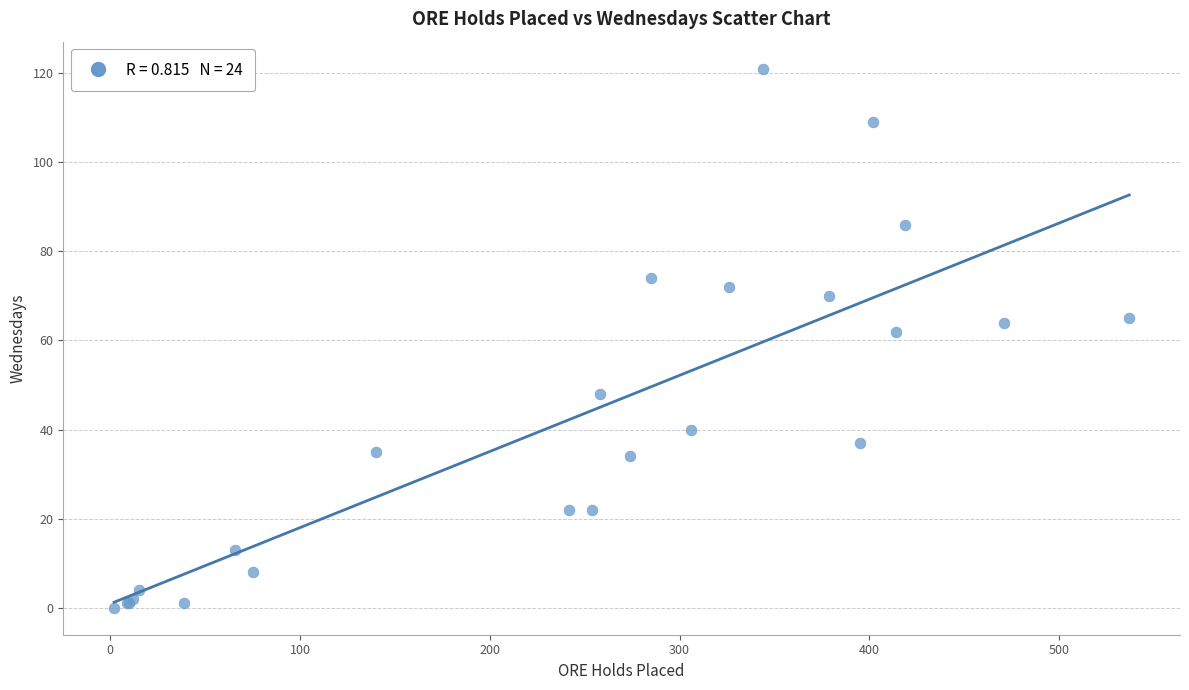

What Y value in the scatter plot is closest to 60?

62